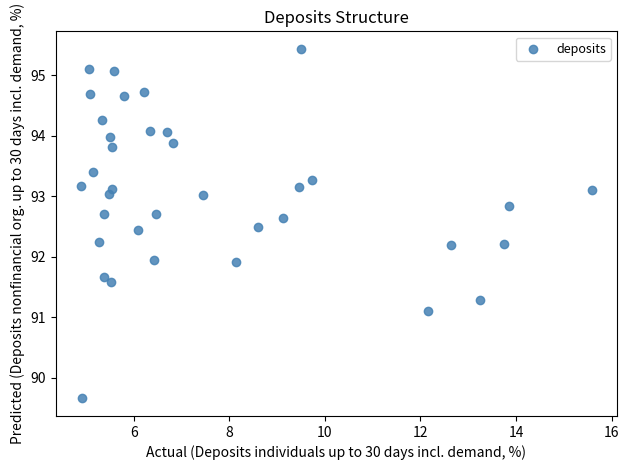

What is the range of X values (max minus min)?

10.7